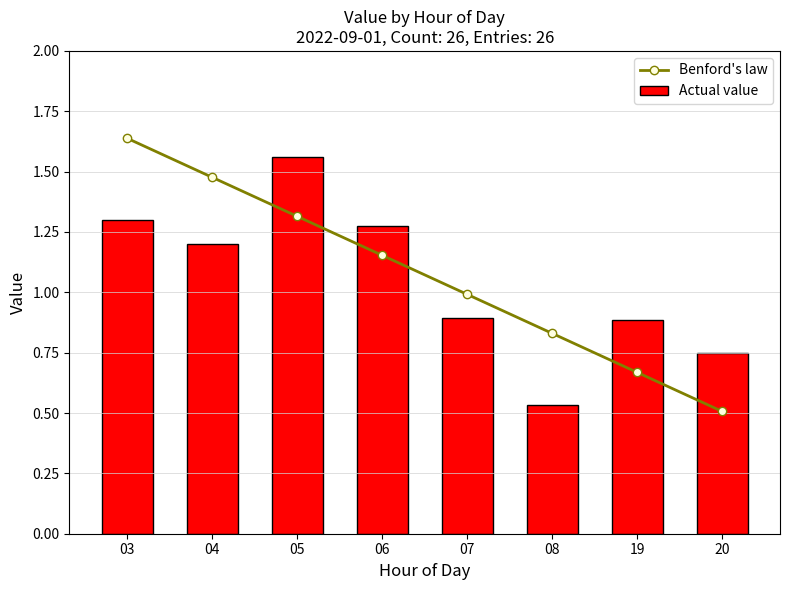

Which category has the highest value across all series?

03